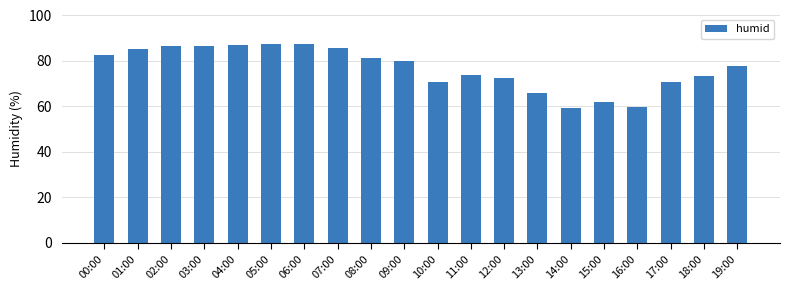

Which has a higher value, 11:00 or 16:00?

11:00